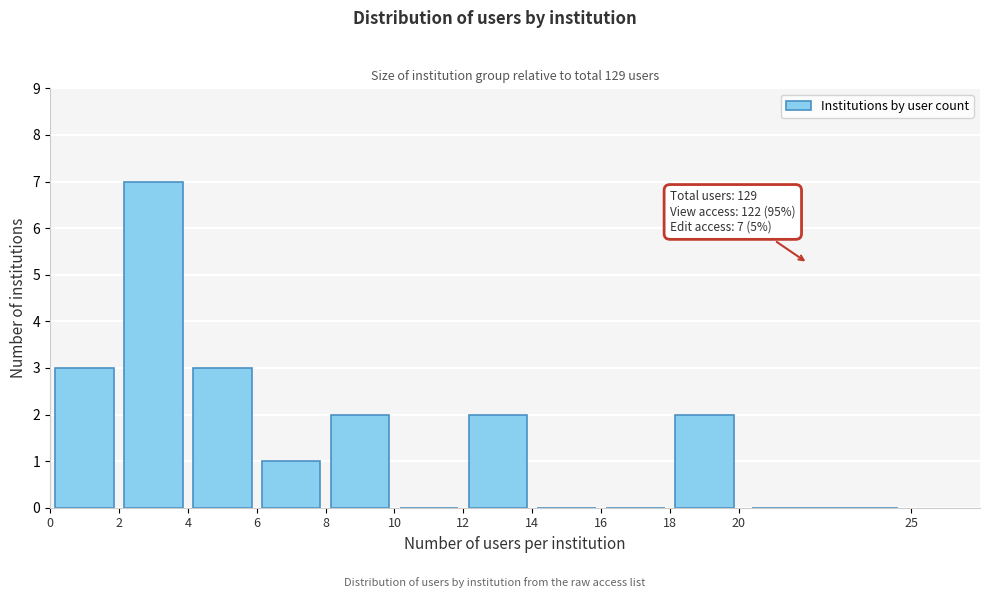

Which range on the x-axis has the tallest bar?

2 to 4